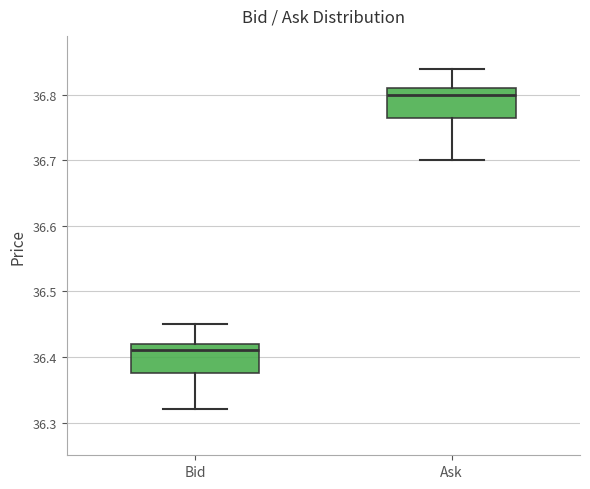

Reading left to right, transcribe this box plot: for each box, give where its median line is, the range the box spans, and where its two whiskers end, as read against the y-axis. The values are not printed on the chart, so give them approximately, as read against the axis.

Bid: median 36.41, box 36.38 to 36.42, whiskers 36.32 to 36.45
Ask: median 36.80, box 36.77 to 36.81, whiskers 36.70 to 36.84